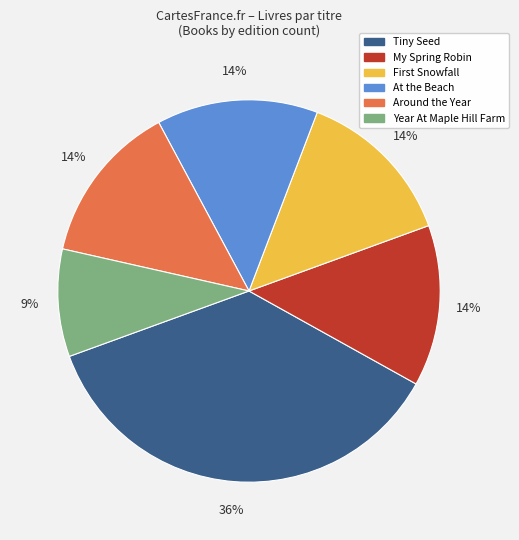

Is there a majority slice in this chart?

No